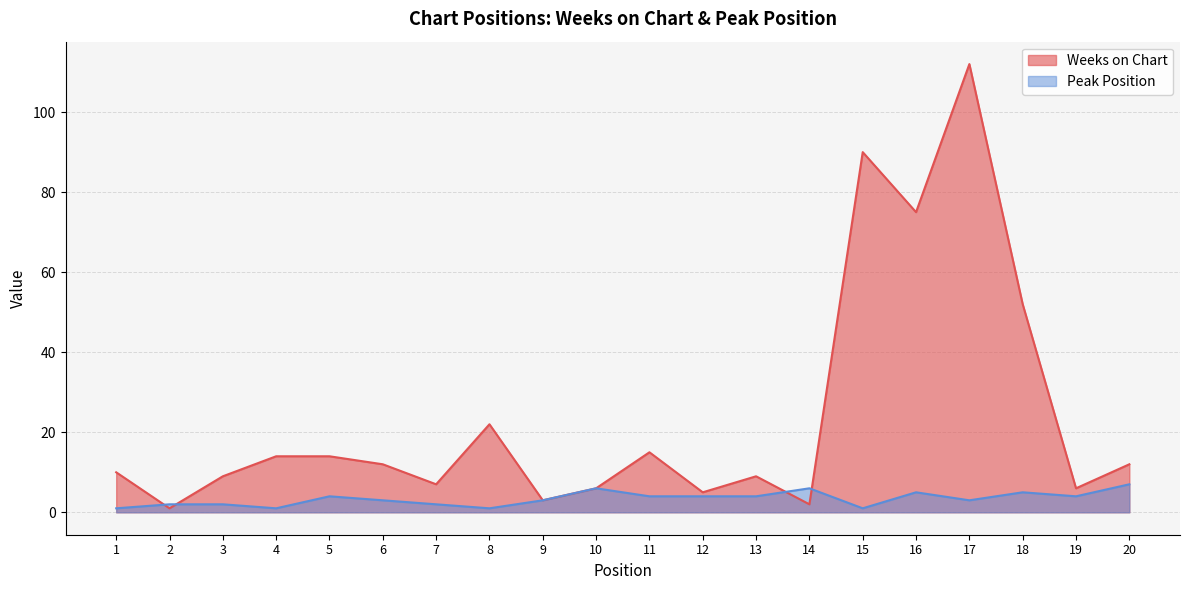

Reading left to right, extract all data points from this chart.

Weeks on Chart: 10	1	9	14	14	12	7	22	3	6	15	5	9	2	90	75	112	52	6	12
Peak Position: 1	2	2	1	4	3	2	1	3	6	4	4	4	6	1	5	3	5	4	7